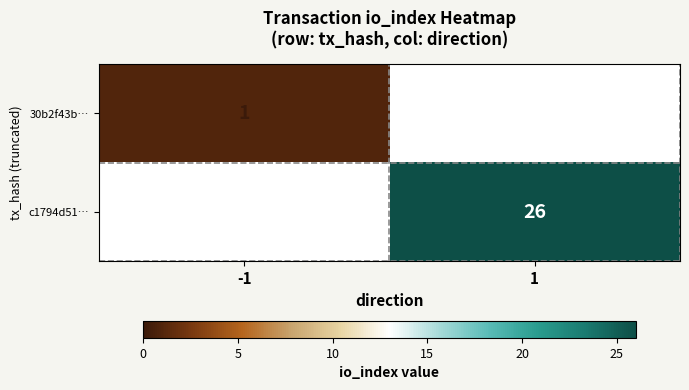

Is it true that 30b2f43b… equals 0 at -1?

False